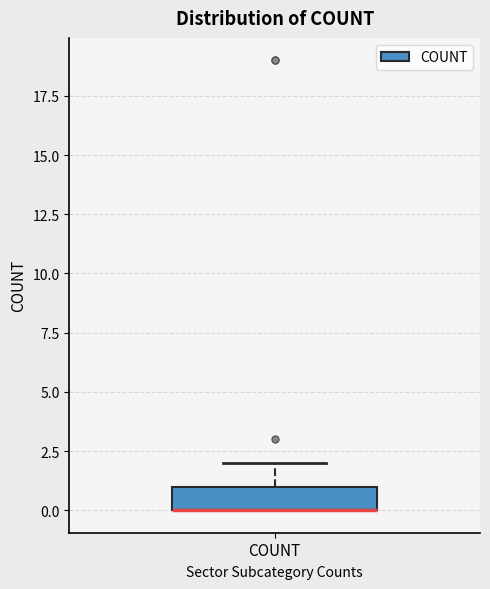

Where does the upper whisker of the box for COUNT end on the y-axis? The values are not printed on the chart, so give them approximately, as read against the axis.

2